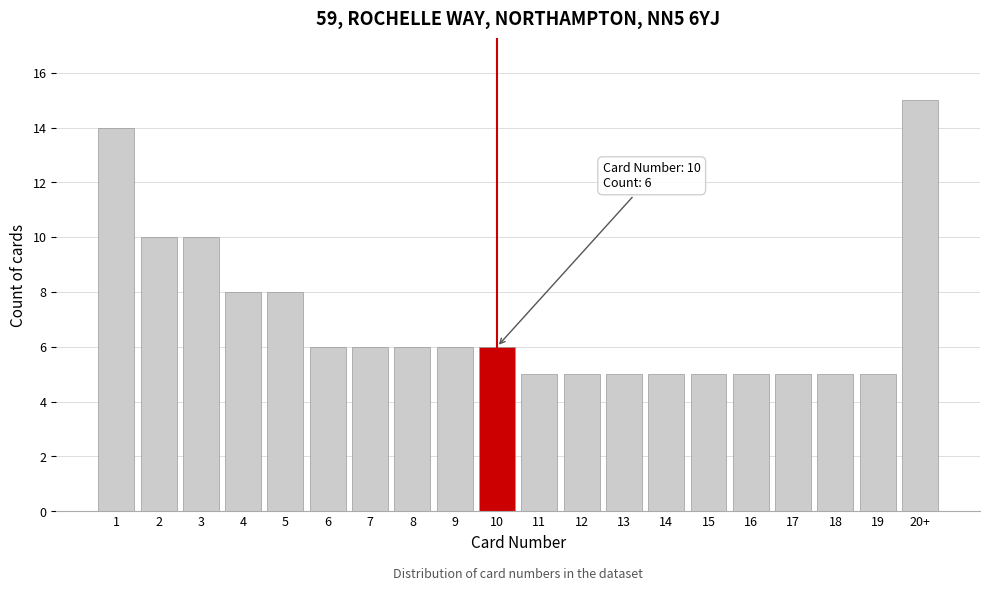

Reading right to left, list all the values displayed in this chart.

15	5	5	5	5	5	5	5	5	5	6	6	6	6	6	8	8	10	10	14